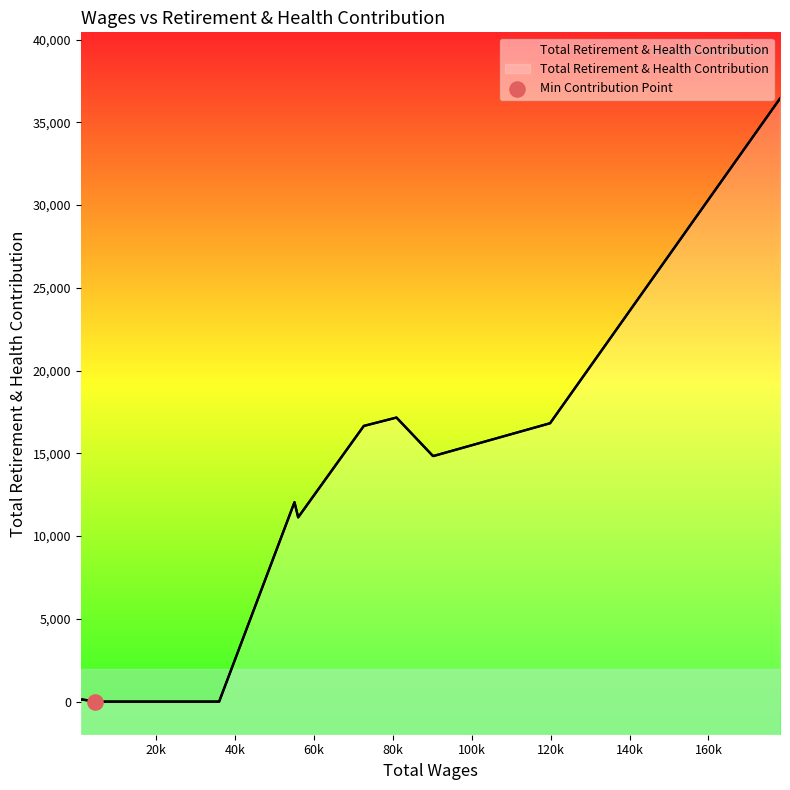

Which has a higher value, 55079.0 or 178127.0?

178127.0